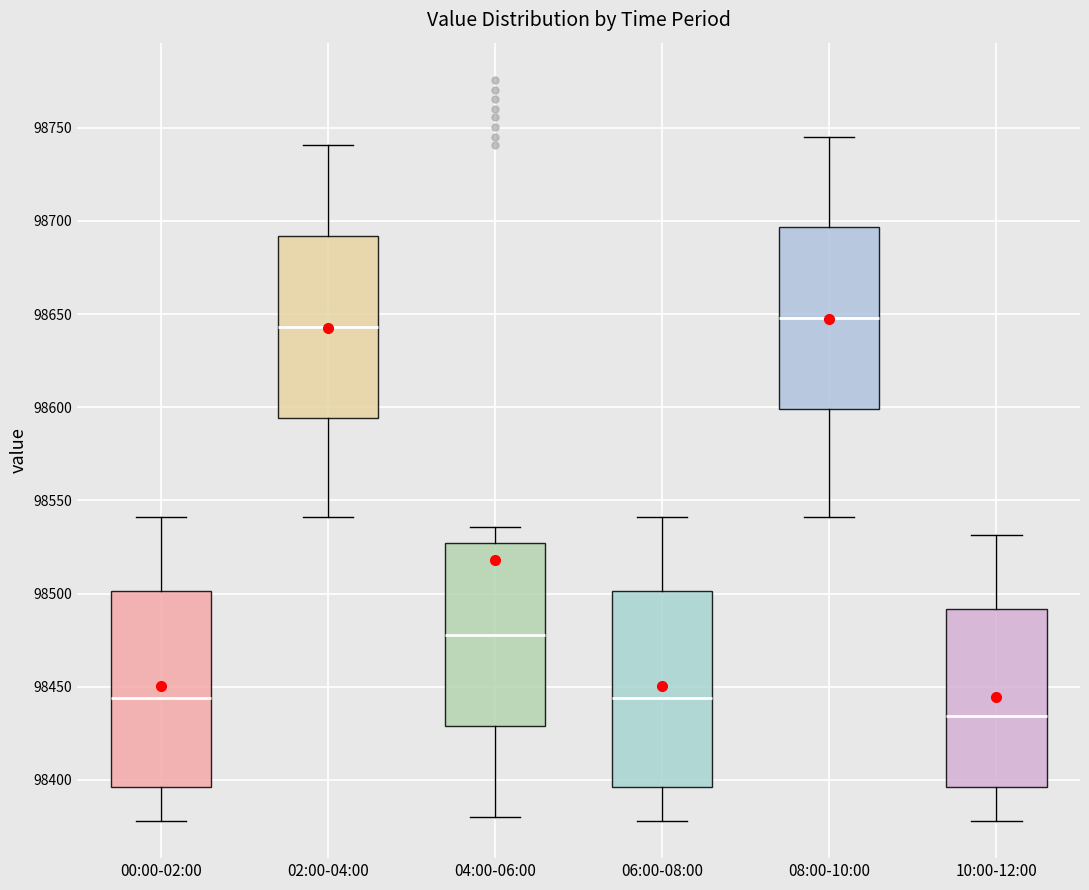

Reading left to right, read every box against the y-axis: the position of its median line, the range the box covers, and the ends of its whiskers. The values are not printed on the chart, so give them approximately, as read against the axis.

00:00-02:00: median 98445, box 98395 to 98500, whiskers 98380 to 98540
02:00-04:00: median 98645, box 98595 to 98690, whiskers 98540 to 98740
04:00-06:00: median 98480, box 98430 to 98525, whiskers 98380 to 98535
06:00-08:00: median 98445, box 98395 to 98500, whiskers 98380 to 98540
08:00-10:00: median 98650, box 98600 to 98695, whiskers 98540 to 98745
10:00-12:00: median 98435, box 98395 to 98490, whiskers 98380 to 98530